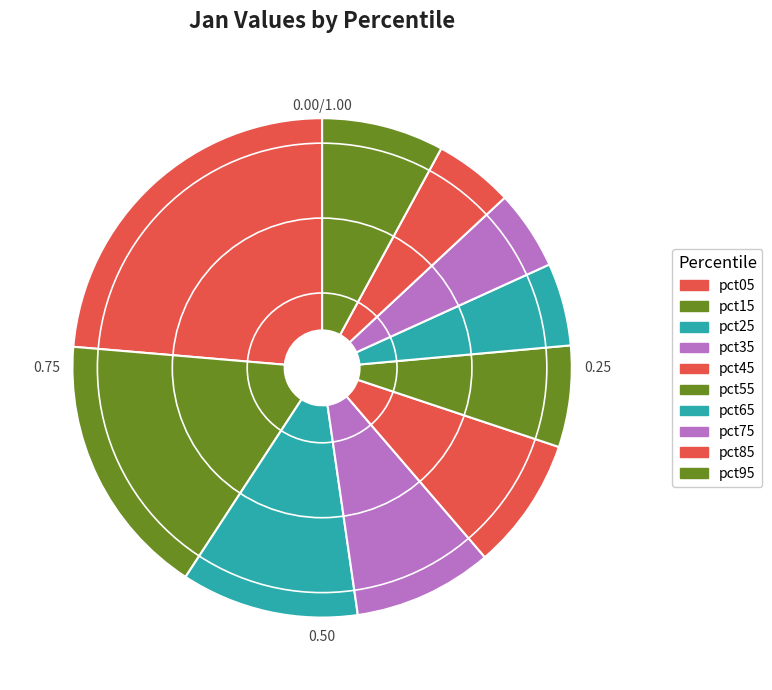

To the nearest percent, what is the combined percentage of pct65 and pct35?

14%